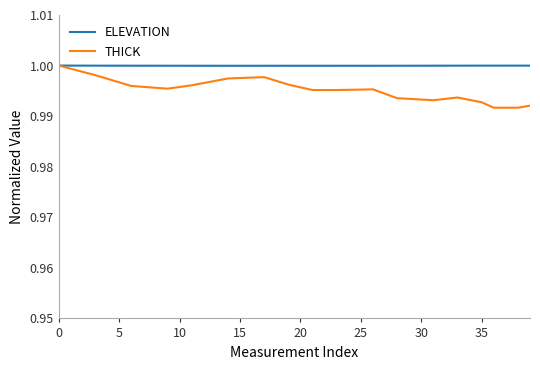

Which series has the largest total across all categories?

ELEVATION